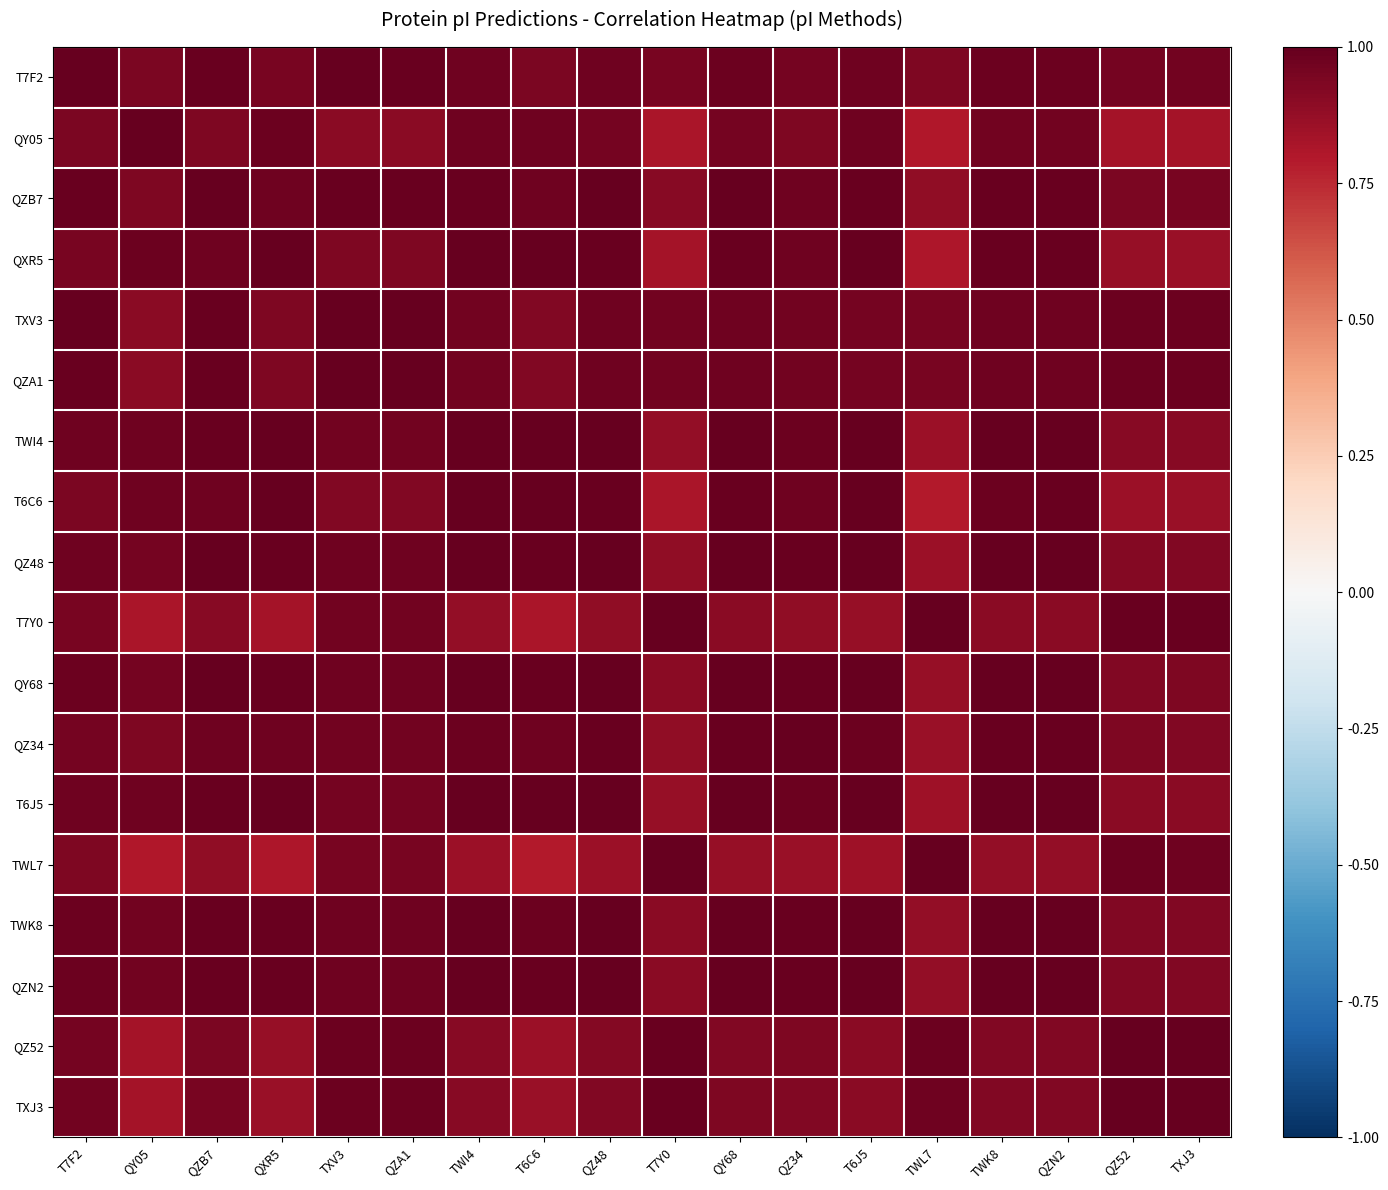

Reading left to right, list all the values displayed in this chart.

T7F2: T7F2=1.0	QY05=0.9	QZB7=1.0	QXR5=1.0	TXV3=1.0	QZA1=1.0	TWI4=1.0	T6C6=0.9	QZ48=1.0	T7Y0=1.0	QY68=1.0	QZ34=1.0	T6J5=1.0	TWL7=0.9	TWK8=1.0	QZN2=1.0	QZ52=1.0	TXJ3=1.0
QY05: T7F2=0.9	QY05=1.0	QZB7=0.9	QXR5=1.0	TXV3=0.9	QZA1=0.9	TWI4=1.0	T6C6=1.0	QZ48=1.0	T7Y0=0.8	QY68=1.0	QZ34=0.9	T6J5=1.0	TWL7=0.8	TWK8=1.0	QZN2=1.0	QZ52=0.8	TXJ3=0.8
QZB7: T7F2=1.0	QY05=0.9	QZB7=1.0	QXR5=1.0	TXV3=1.0	QZA1=1.0	TWI4=1.0	T6C6=1.0	QZ48=1.0	T7Y0=0.9	QY68=1.0	QZ34=1.0	T6J5=1.0	TWL7=0.9	TWK8=1.0	QZN2=1.0	QZ52=0.9	TXJ3=0.9
QXR5: T7F2=1.0	QY05=1.0	QZB7=1.0	QXR5=1.0	TXV3=0.9	QZA1=0.9	TWI4=1.0	T6C6=1.0	QZ48=1.0	T7Y0=0.8	QY68=1.0	QZ34=1.0	T6J5=1.0	TWL7=0.8	TWK8=1.0	QZN2=1.0	QZ52=0.9	TXJ3=0.9
TXV3: T7F2=1.0	QY05=0.9	QZB7=1.0	QXR5=0.9	TXV3=1.0	QZA1=1.0	TWI4=1.0	T6C6=0.9	QZ48=1.0	T7Y0=1.0	QY68=1.0	QZ34=1.0	T6J5=1.0	TWL7=0.9	TWK8=1.0	QZN2=1.0	QZ52=1.0	TXJ3=1.0
QZA1: T7F2=1.0	QY05=0.9	QZB7=1.0	QXR5=0.9	TXV3=1.0	QZA1=1.0	TWI4=1.0	T6C6=0.9	QZ48=1.0	T7Y0=1.0	QY68=1.0	QZ34=1.0	T6J5=1.0	TWL7=0.9	TWK8=1.0	QZN2=1.0	QZ52=1.0	TXJ3=1.0
TWI4: T7F2=1.0	QY05=1.0	QZB7=1.0	QXR5=1.0	TXV3=1.0	QZA1=1.0	TWI4=1.0	T6C6=1.0	QZ48=1.0	T7Y0=0.9	QY68=1.0	QZ34=1.0	T6J5=1.0	TWL7=0.9	TWK8=1.0	QZN2=1.0	QZ52=0.9	TXJ3=0.9
T6C6: T7F2=0.9	QY05=1.0	QZB7=1.0	QXR5=1.0	TXV3=0.9	QZA1=0.9	TWI4=1.0	T6C6=1.0	QZ48=1.0	T7Y0=0.8	QY68=1.0	QZ34=1.0	T6J5=1.0	TWL7=0.8	TWK8=1.0	QZN2=1.0	QZ52=0.9	TXJ3=0.9
QZ48: T7F2=1.0	QY05=1.0	QZB7=1.0	QXR5=1.0	TXV3=1.0	QZA1=1.0	TWI4=1.0	T6C6=1.0	QZ48=1.0	T7Y0=0.9	QY68=1.0	QZ34=1.0	T6J5=1.0	TWL7=0.9	TWK8=1.0	QZN2=1.0	QZ52=0.9	TXJ3=0.9
T7Y0: T7F2=1.0	QY05=0.8	QZB7=0.9	QXR5=0.8	TXV3=1.0	QZA1=1.0	TWI4=0.9	T6C6=0.8	QZ48=0.9	T7Y0=1.0	QY68=0.9	QZ34=0.9	T6J5=0.9	TWL7=1.0	TWK8=0.9	QZN2=0.9	QZ52=1.0	TXJ3=1.0
QY68: T7F2=1.0	QY05=1.0	QZB7=1.0	QXR5=1.0	TXV3=1.0	QZA1=1.0	TWI4=1.0	T6C6=1.0	QZ48=1.0	T7Y0=0.9	QY68=1.0	QZ34=1.0	T6J5=1.0	TWL7=0.9	TWK8=1.0	QZN2=1.0	QZ52=0.9	TXJ3=0.9
QZ34: T7F2=1.0	QY05=0.9	QZB7=1.0	QXR5=1.0	TXV3=1.0	QZA1=1.0	TWI4=1.0	T6C6=1.0	QZ48=1.0	T7Y0=0.9	QY68=1.0	QZ34=1.0	T6J5=1.0	TWL7=0.9	TWK8=1.0	QZN2=1.0	QZ52=0.9	TXJ3=0.9
T6J5: T7F2=1.0	QY05=1.0	QZB7=1.0	QXR5=1.0	TXV3=1.0	QZA1=1.0	TWI4=1.0	T6C6=1.0	QZ48=1.0	T7Y0=0.9	QY68=1.0	QZ34=1.0	T6J5=1.0	TWL7=0.8	TWK8=1.0	QZN2=1.0	QZ52=0.9	TXJ3=0.9
TWL7: T7F2=0.9	QY05=0.8	QZB7=0.9	QXR5=0.8	TXV3=0.9	QZA1=0.9	TWI4=0.9	T6C6=0.8	QZ48=0.9	T7Y0=1.0	QY68=0.9	QZ34=0.9	T6J5=0.8	TWL7=1.0	TWK8=0.9	QZN2=0.9	QZ52=1.0	TXJ3=1.0
TWK8: T7F2=1.0	QY05=1.0	QZB7=1.0	QXR5=1.0	TXV3=1.0	QZA1=1.0	TWI4=1.0	T6C6=1.0	QZ48=1.0	T7Y0=0.9	QY68=1.0	QZ34=1.0	T6J5=1.0	TWL7=0.9	TWK8=1.0	QZN2=1.0	QZ52=0.9	TXJ3=0.9
QZN2: T7F2=1.0	QY05=1.0	QZB7=1.0	QXR5=1.0	TXV3=1.0	QZA1=1.0	TWI4=1.0	T6C6=1.0	QZ48=1.0	T7Y0=0.9	QY68=1.0	QZ34=1.0	T6J5=1.0	TWL7=0.9	TWK8=1.0	QZN2=1.0	QZ52=0.9	TXJ3=0.9
QZ52: T7F2=1.0	QY05=0.8	QZB7=0.9	QXR5=0.9	TXV3=1.0	QZA1=1.0	TWI4=0.9	T6C6=0.9	QZ48=0.9	T7Y0=1.0	QY68=0.9	QZ34=0.9	T6J5=0.9	TWL7=1.0	TWK8=0.9	QZN2=0.9	QZ52=1.0	TXJ3=1.0
TXJ3: T7F2=1.0	QY05=0.8	QZB7=0.9	QXR5=0.9	TXV3=1.0	QZA1=1.0	TWI4=0.9	T6C6=0.9	QZ48=0.9	T7Y0=1.0	QY68=0.9	QZ34=0.9	T6J5=0.9	TWL7=1.0	TWK8=0.9	QZN2=0.9	QZ52=1.0	TXJ3=1.0